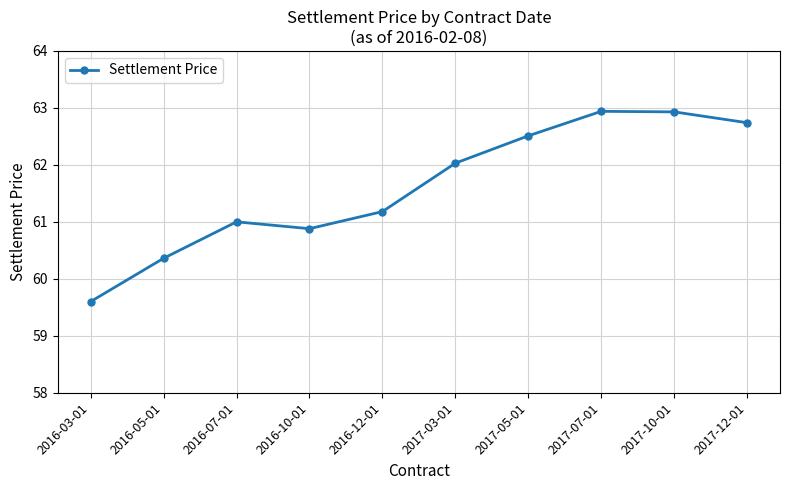

What position from the right is 2016-10-01?

7